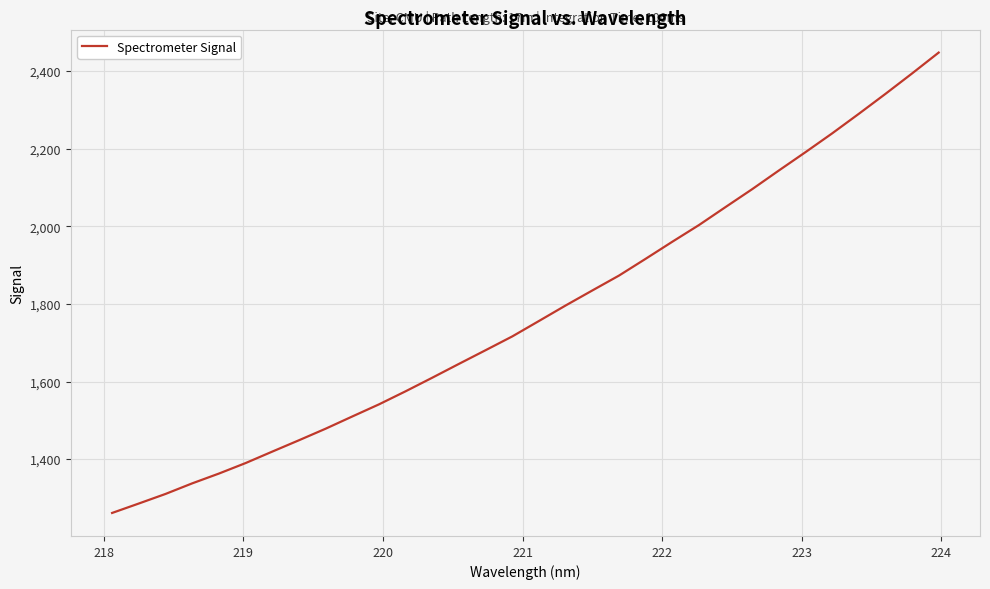

What is the average value?

1778.2